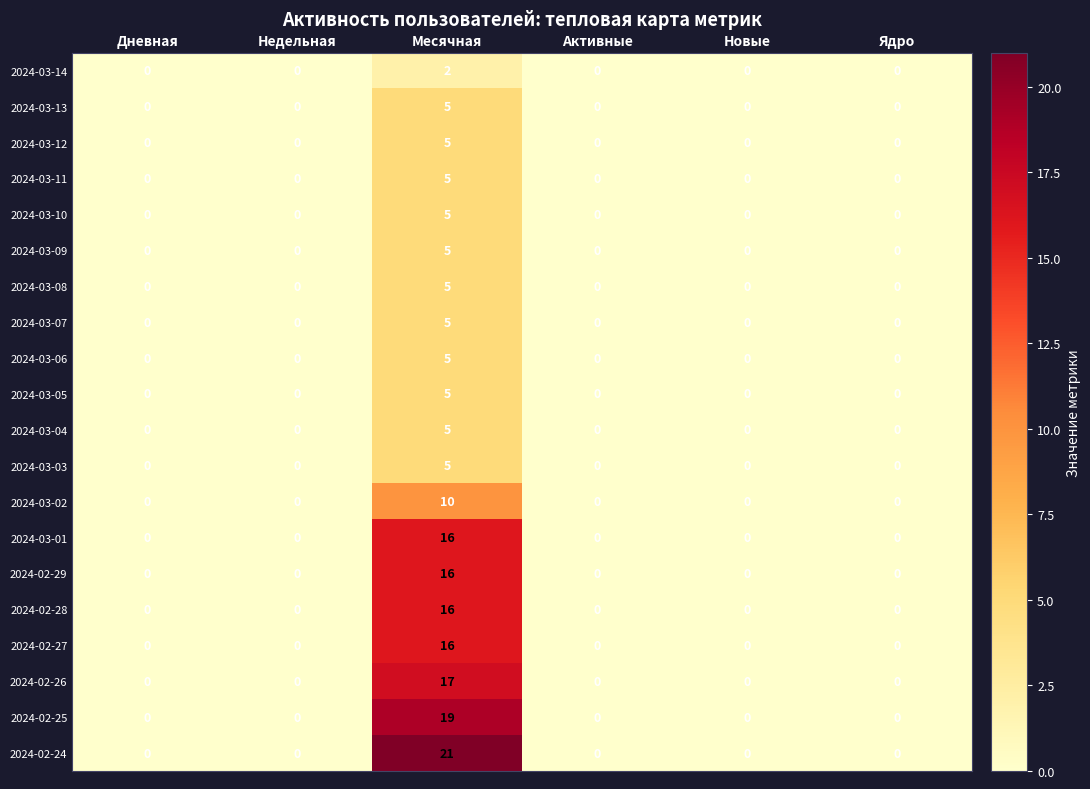

How many distinct data groups are displayed?

20